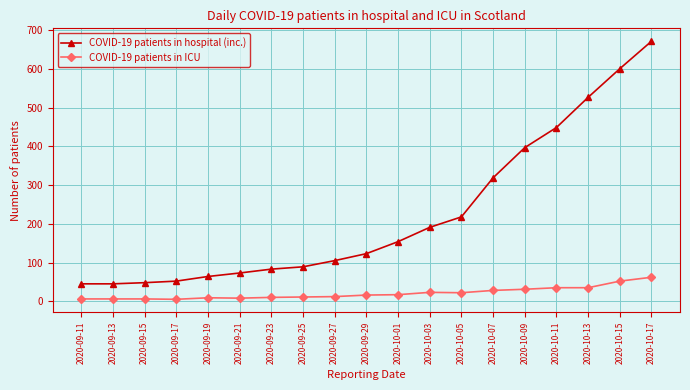

Which category has the highest value across all series?

2020-10-17